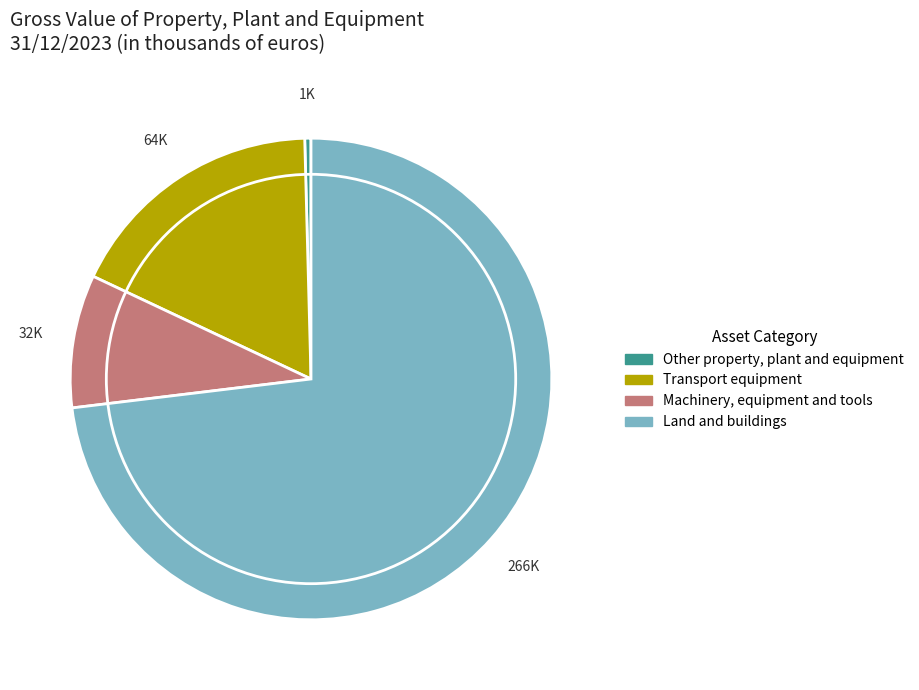

Between Land and buildings and Machinery, equipment and tools, which is larger?

Land and buildings